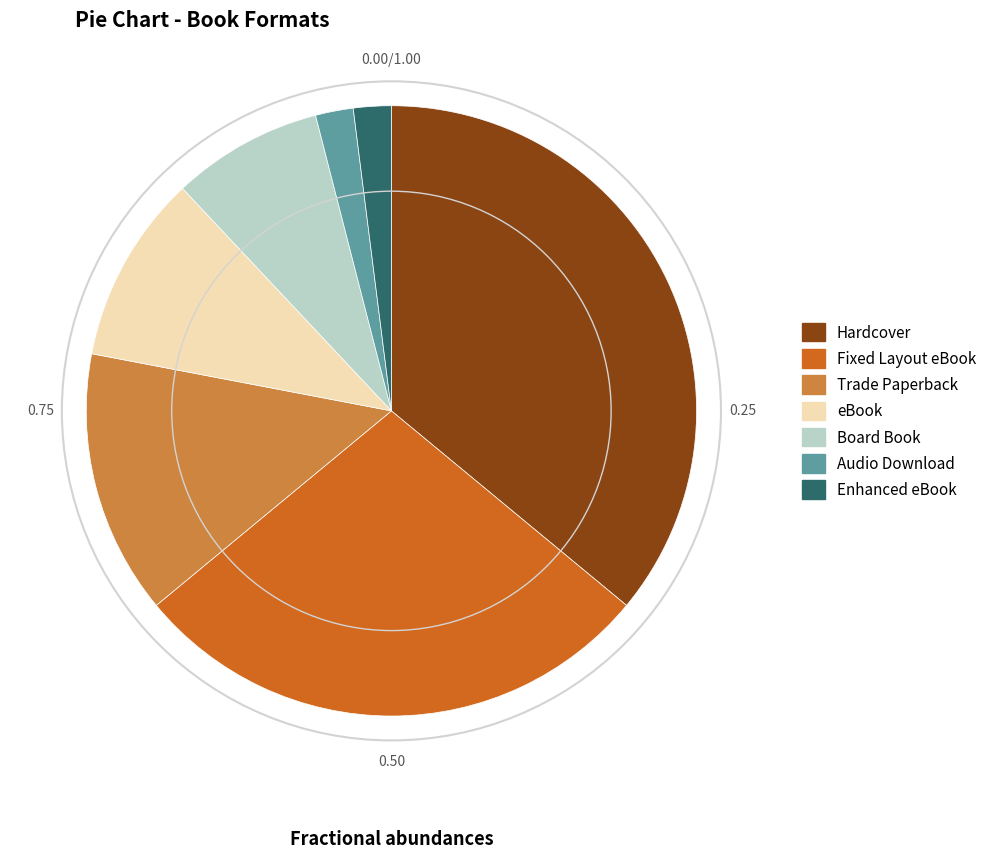

Which category has the biggest portion of the pie?

Hardcover